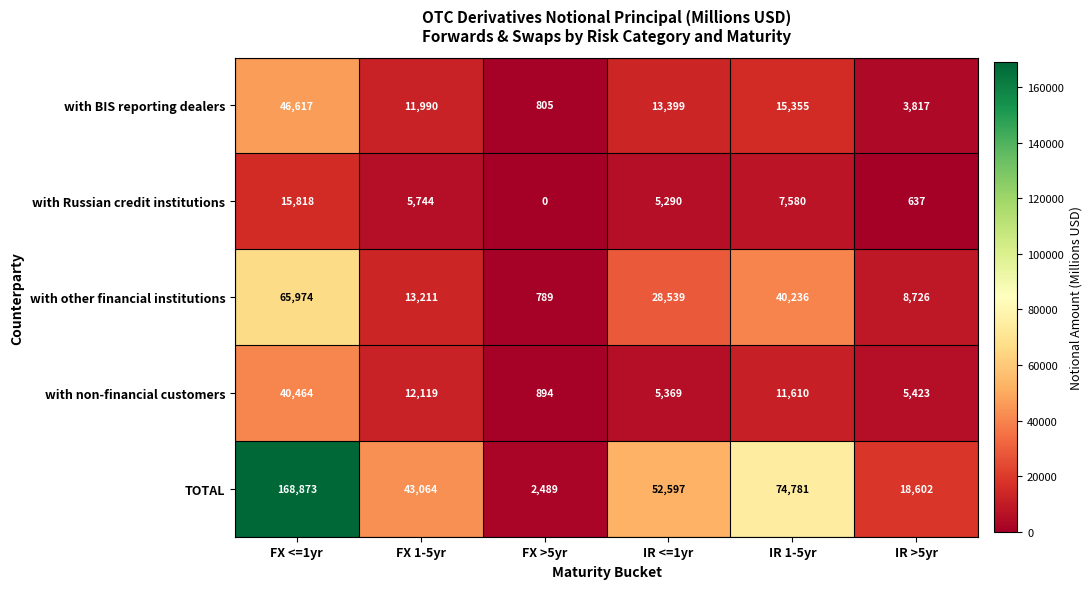

At IR 1-5yr, list the series in order from smallest to largest.

with Russian credit institutions, with non-financial customers, with BIS reporting dealers, with other financial institutions, TOTAL